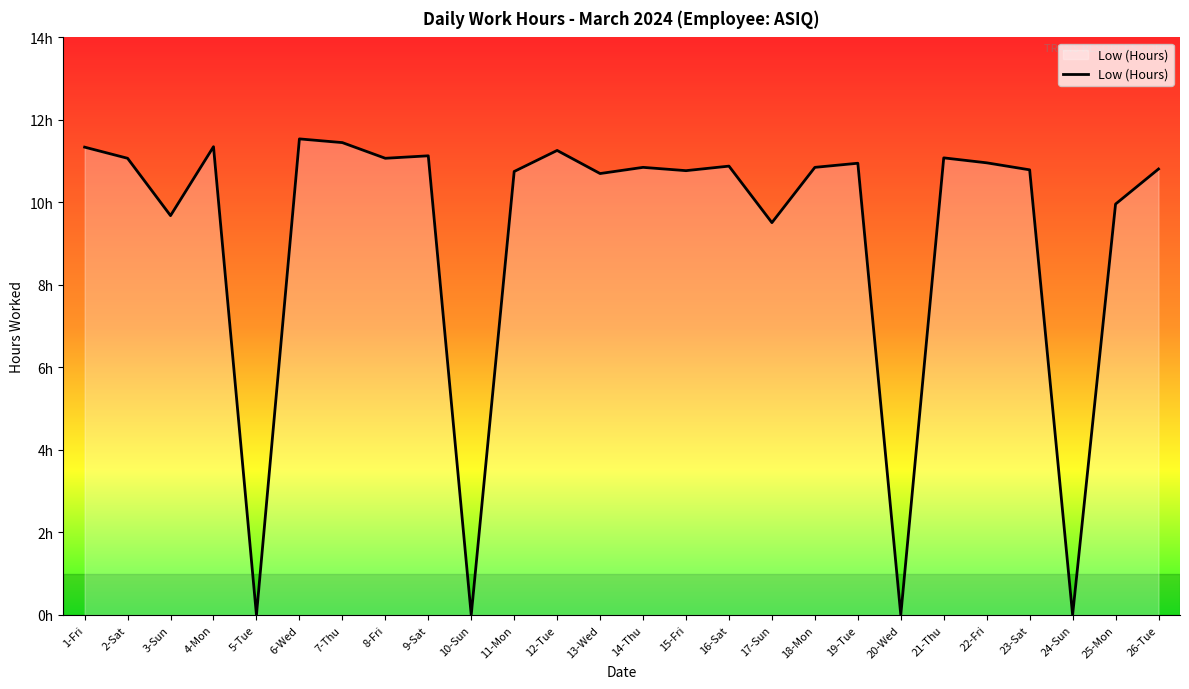

Reading left to right, list all the values displayed in this chart.

1-Fri=11.3	2-Sat=11.1	3-Sun=9.7	4-Mon=11.3	5-Tue=0.0	6-Wed=11.5	7-Thu=11.4	8-Fri=11.1	9-Sat=11.1	10-Sun=0.0	11-Mon=10.8	12-Tue=11.3	13-Wed=10.7	14-Thu=10.8	15-Fri=10.8	16-Sat=10.9	17-Sun=9.5	18-Mon=10.8	19-Tue=10.9	20-Wed=0.0	21-Thu=11.1	22-Fri=11.0	23-Sat=10.8	24-Sun=0.0	25-Mon=10.0	26-Tue=10.8